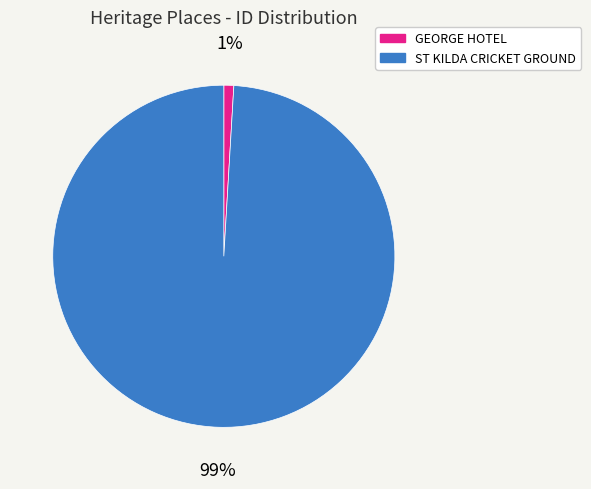

Between ST KILDA CRICKET GROUND and GEORGE HOTEL, which is larger?

ST KILDA CRICKET GROUND